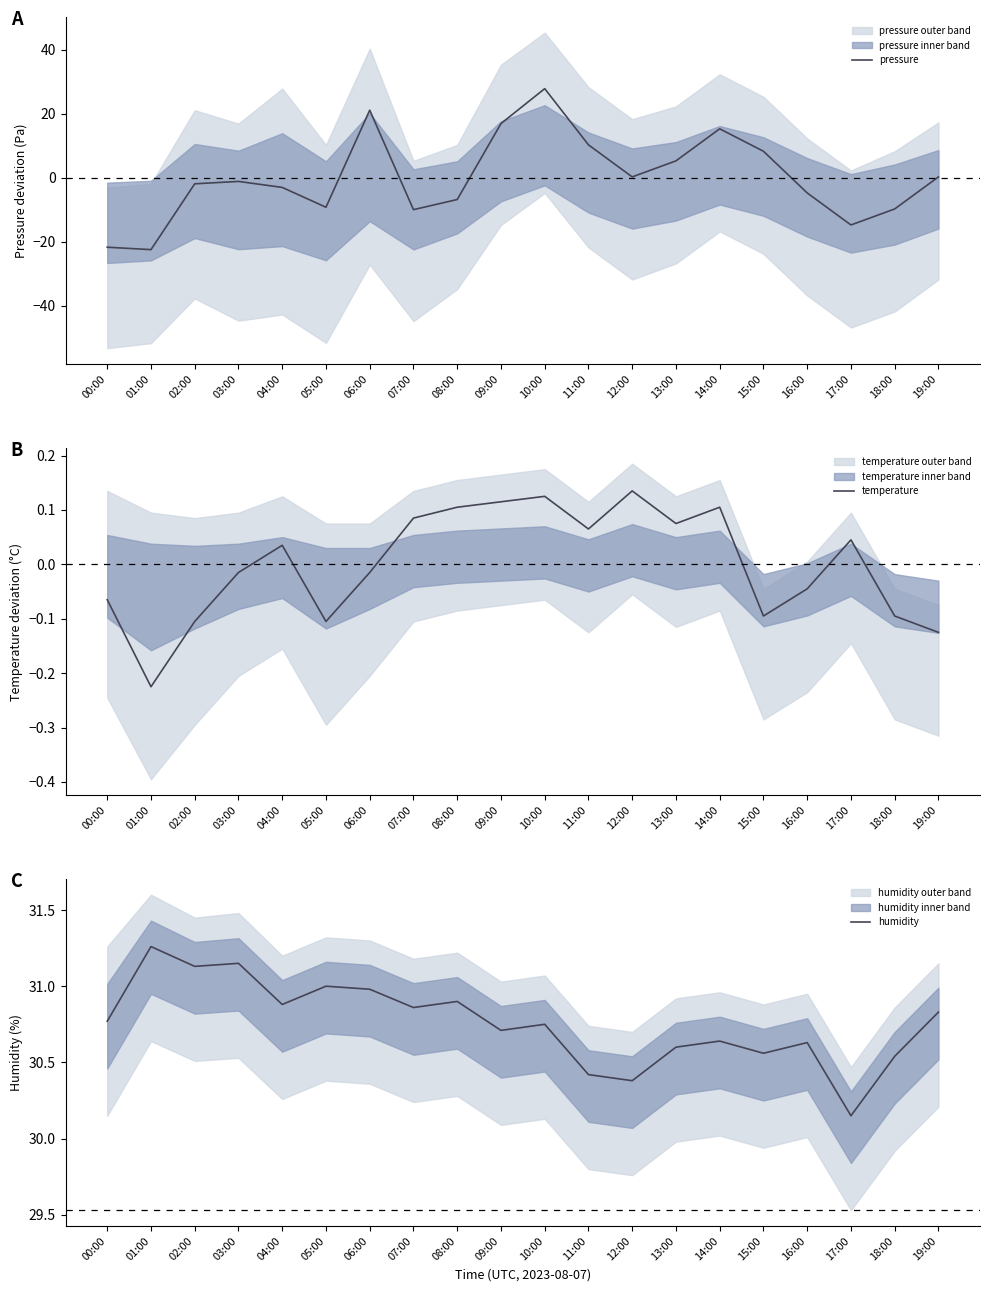

Rank the series by their maximum value, from highest to lowest.

humidity, pressure, temperature